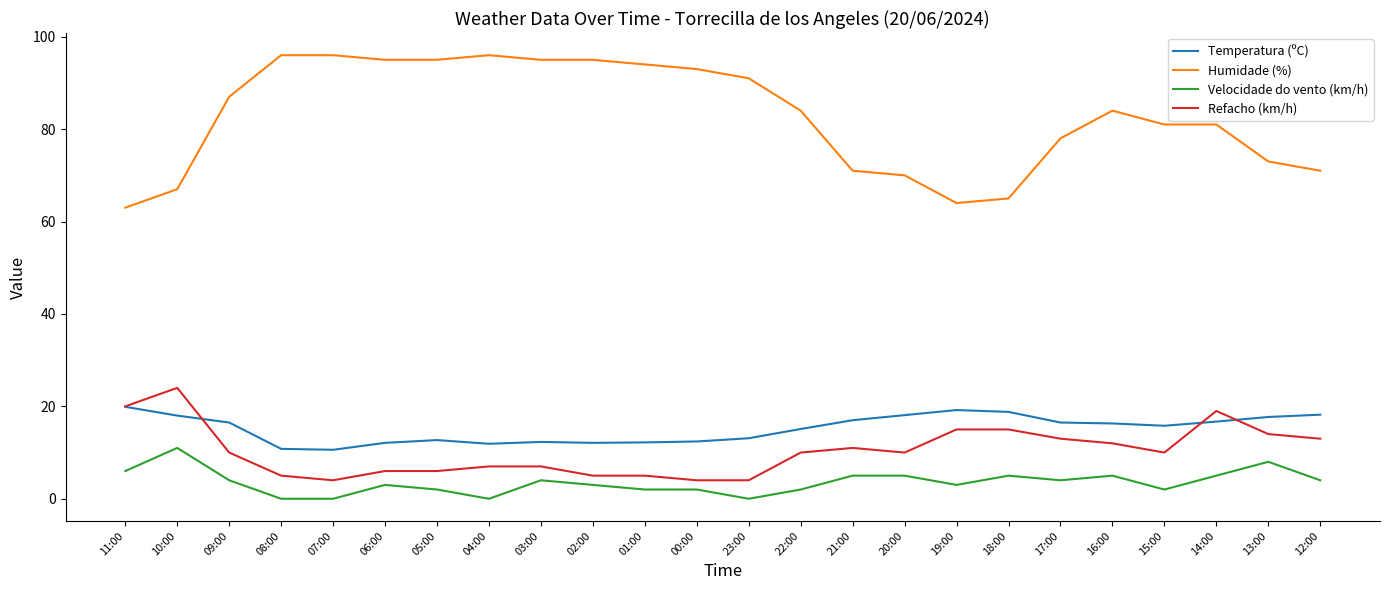

What is the total value across all series at 02:00?

115.1